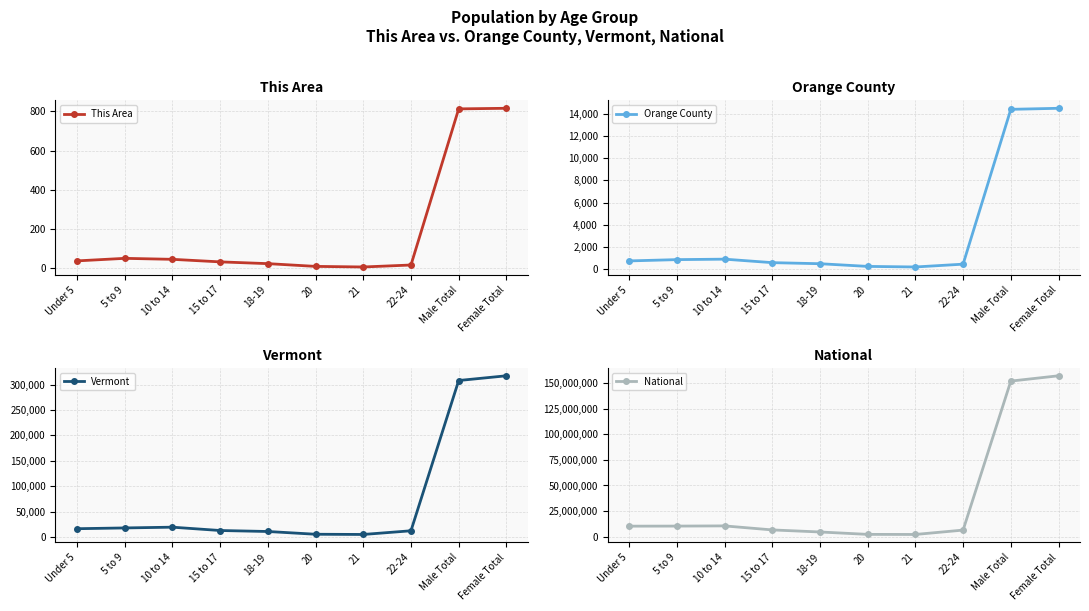

What position from the left is 21?

7